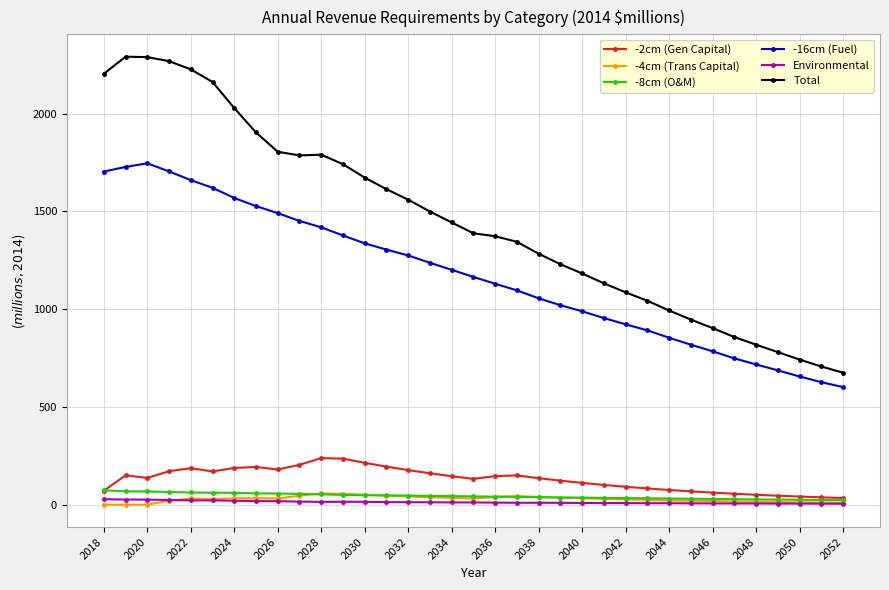

Does the chart have visible grid lines?

Yes